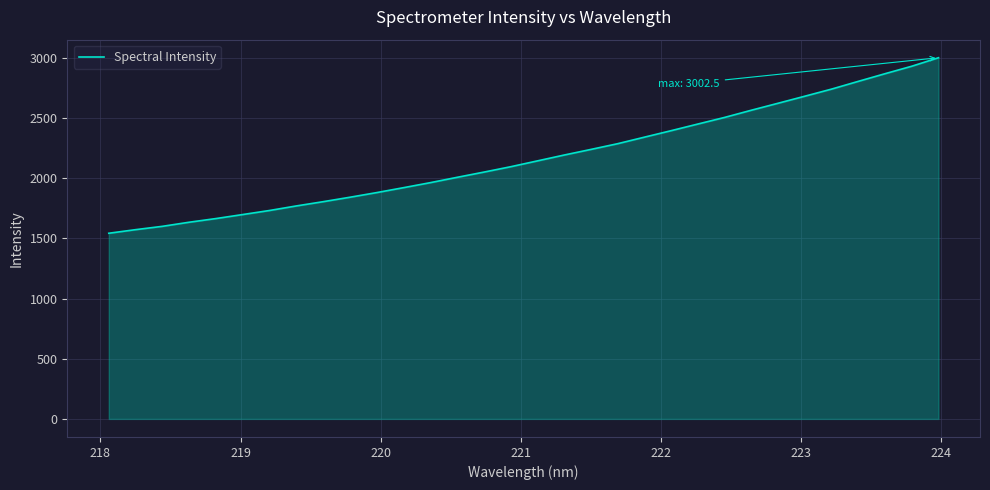

What is the minimum value shown in the chart?

1543.4